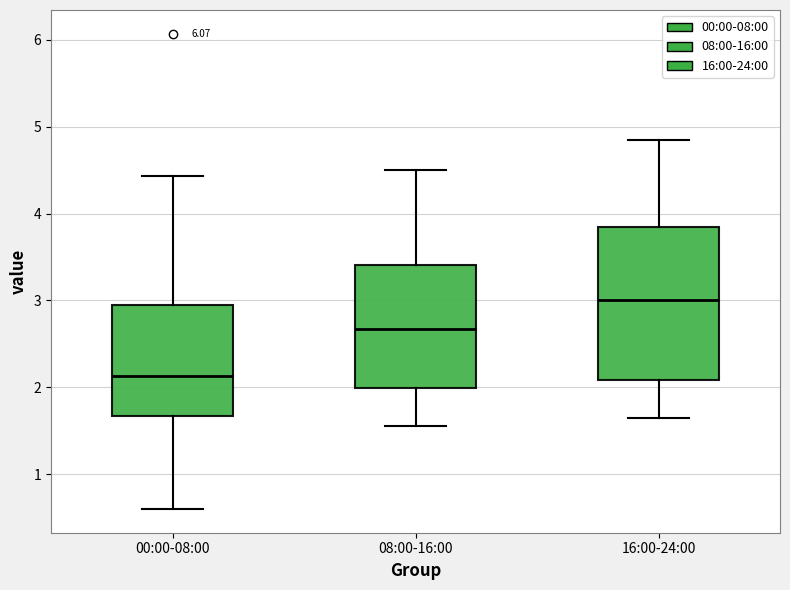

Reading left to right, transcribe this box plot: for each box, give where its median line is, the range the box spans, and where its two whiskers end, as read against the y-axis. The values are not printed on the chart, so give them approximately, as read against the axis.

00:00-08:00: median 2.1, box 1.7 to 3.0, whiskers 0.6 to 4.4
08:00-16:00: median 2.7, box 2.0 to 3.4, whiskers 1.6 to 4.5
16:00-24:00: median 3.0, box 2.1 to 3.9, whiskers 1.7 to 4.9